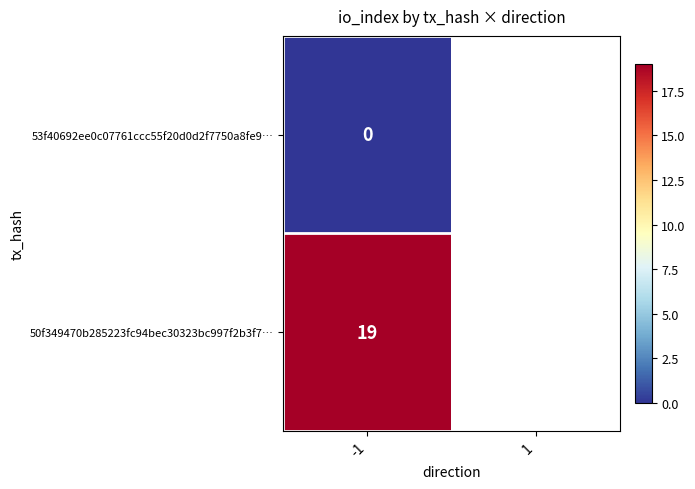

The 50f349470b285223fc94bec30323bc997f2b3f7… series shows 9 at -1. True or false?

False